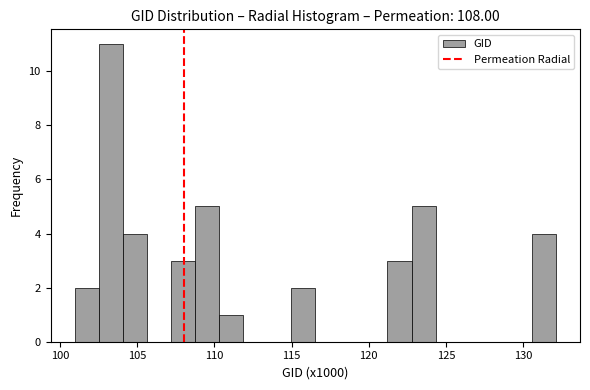

Read against the x-axis, roughly where is the centre of the tallest bar?

103.5